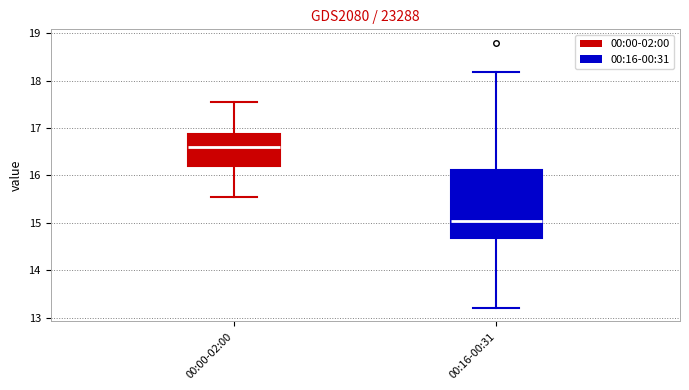

Which box has the lowest median line?

00:16-00:31